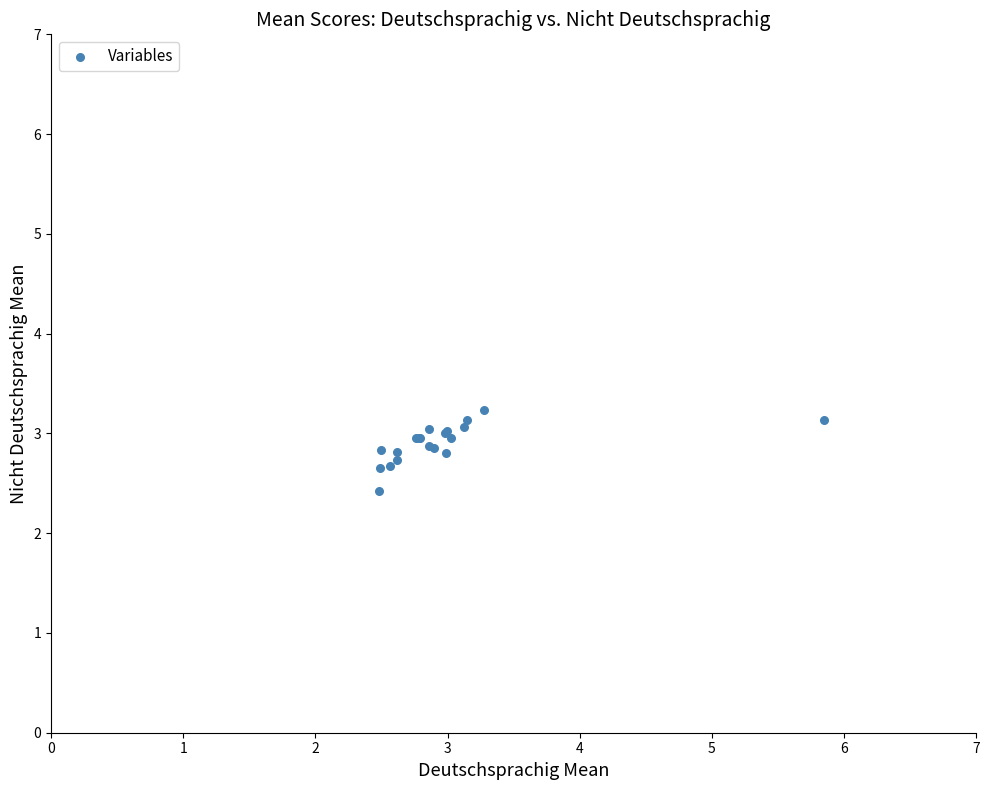

What Y value in the scatter plot is closest to 2?

2.4